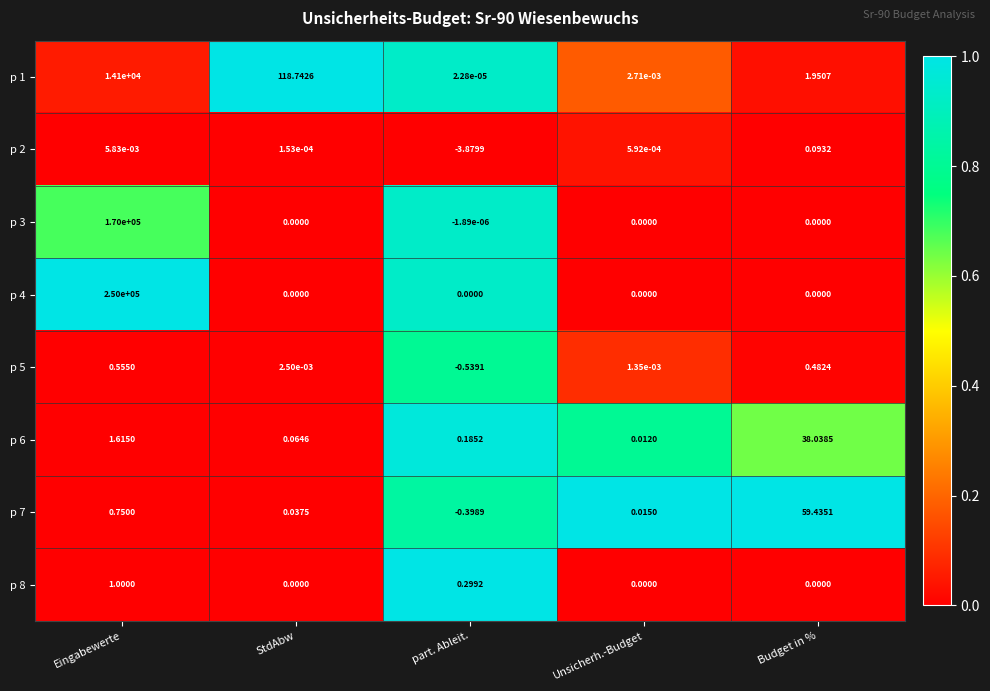

What is the total value across all series at part. Ableit.?

-4.3